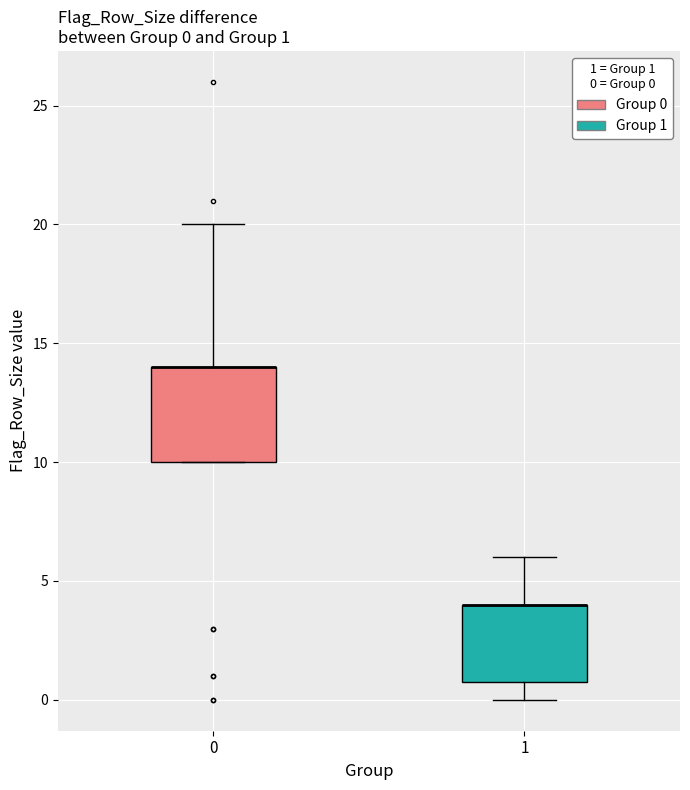

Which box is the tallest, from its lower edge to its upper edge?

0